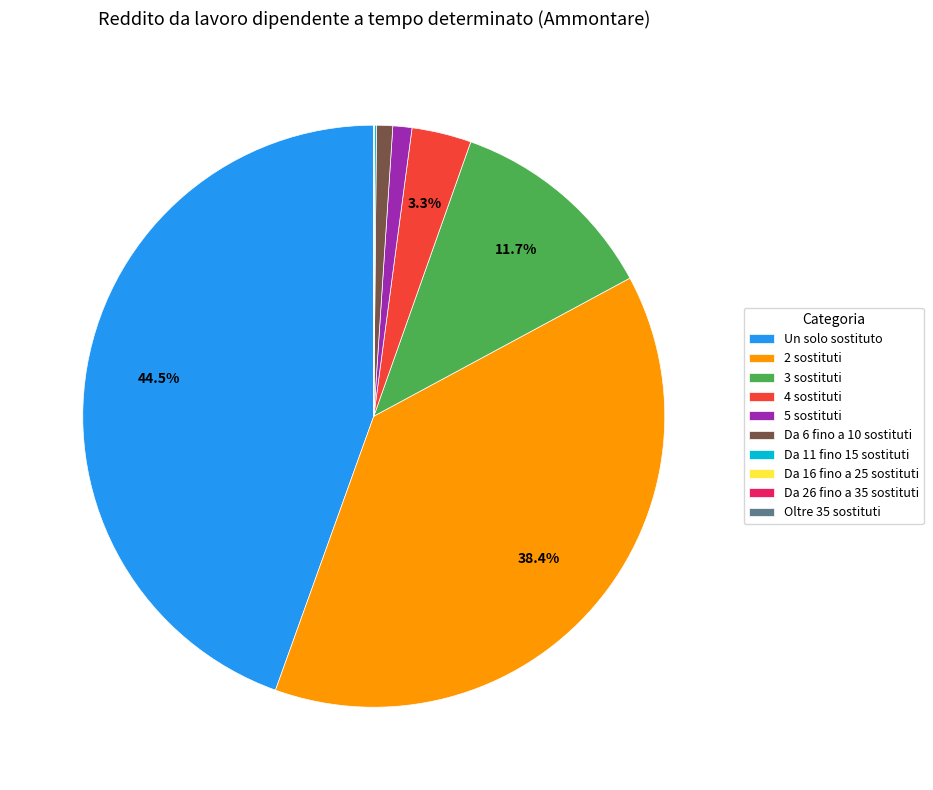

Does 2 sostituti represent more than half of the total?

No